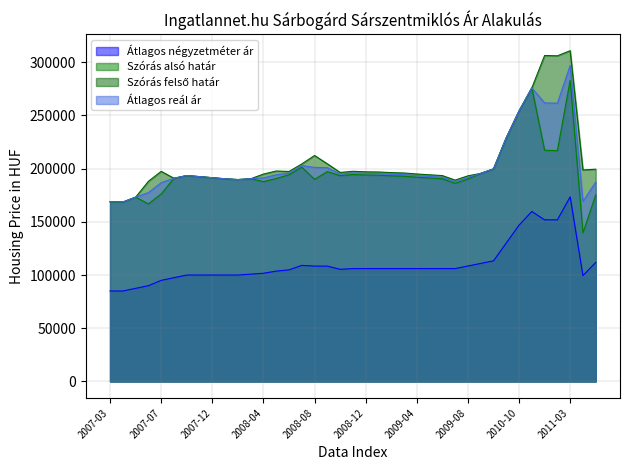

At which label does Szórás alsó határ reach its minimum?

2011-05